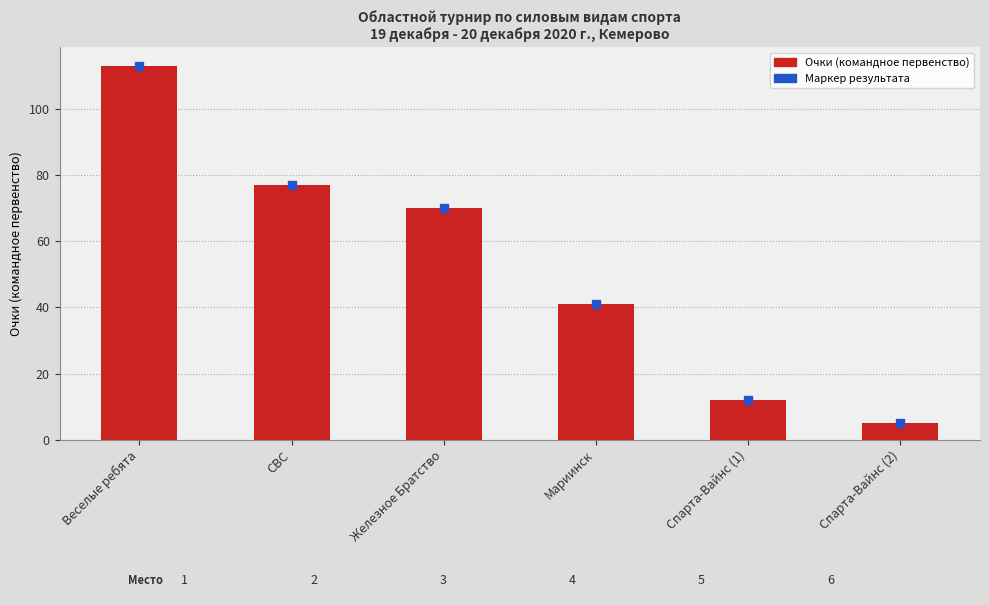

At which category does the chart reach its peak across all series?

Веселые ребята